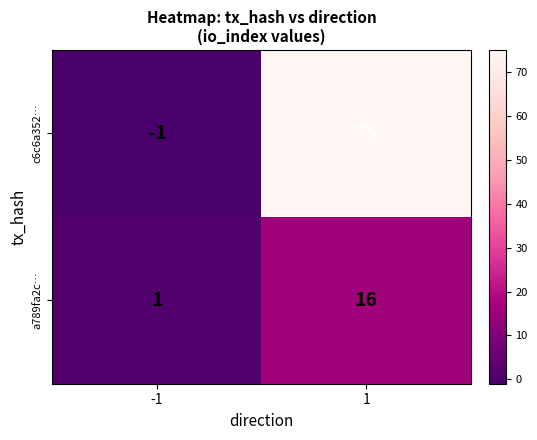

What is the sum of the c6c6a352… values at -1 and 1?

74